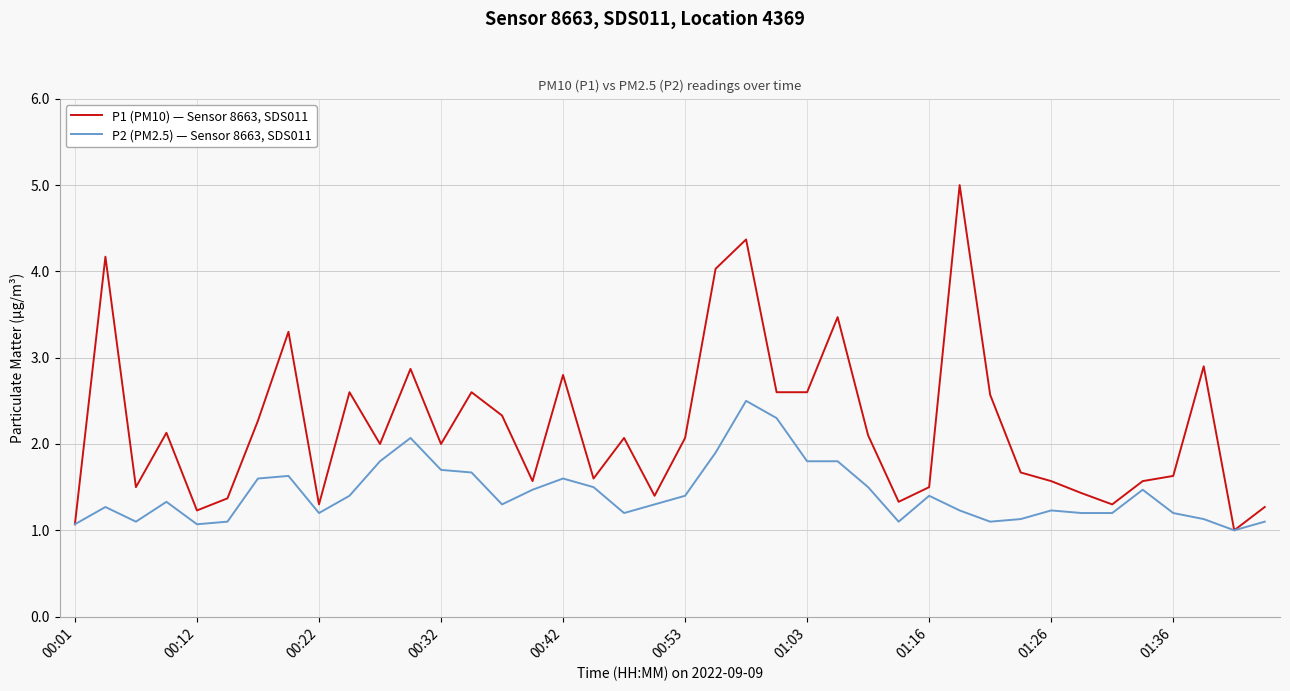

List the series in order of their peak value, highest first.

P1 (PM10) — Sensor 8663, SDS011, P2 (PM2.5) — Sensor 8663, SDS011